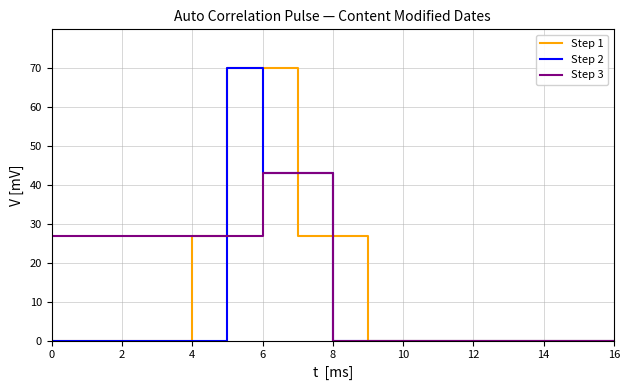

What is the greatest value displayed?

70